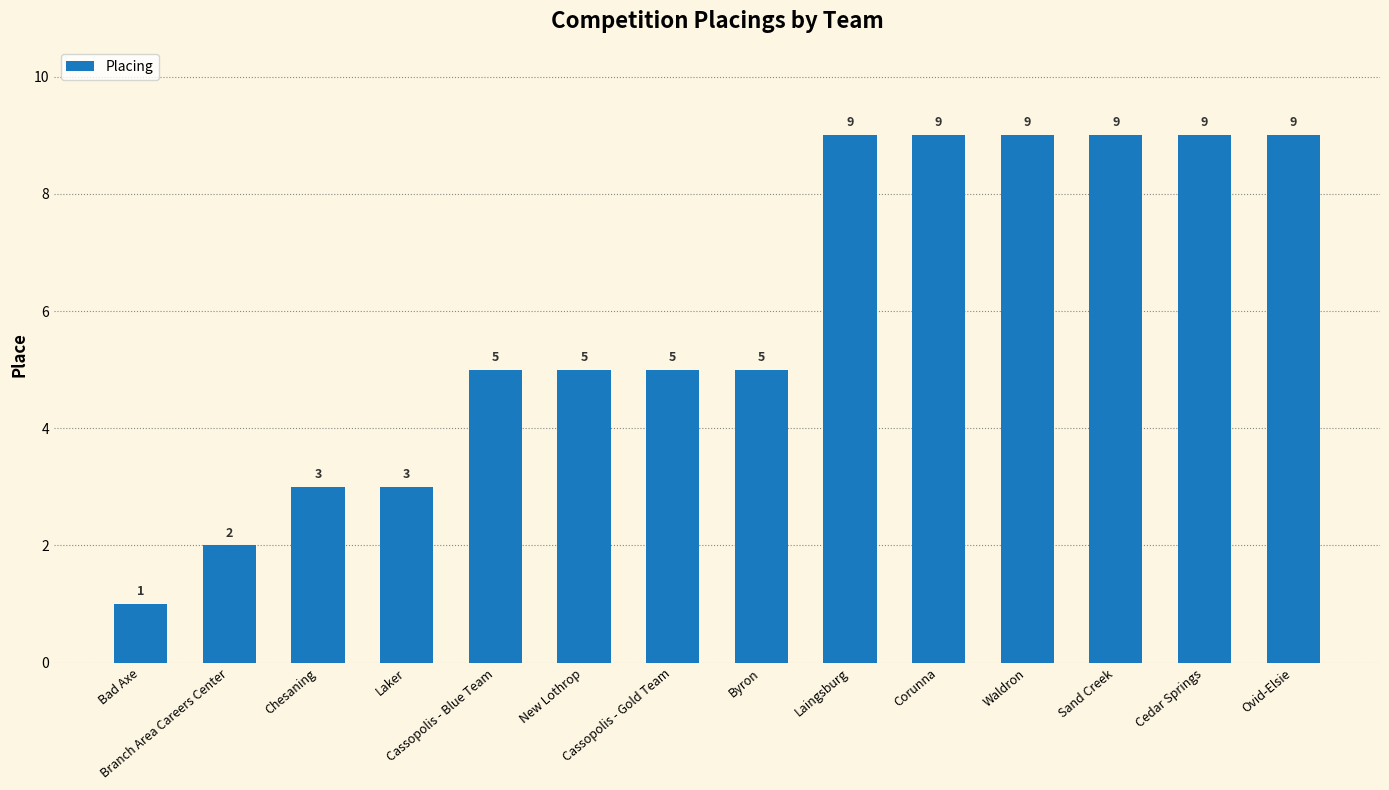

Are the bars grouped side by side (vs. stacked)?

No